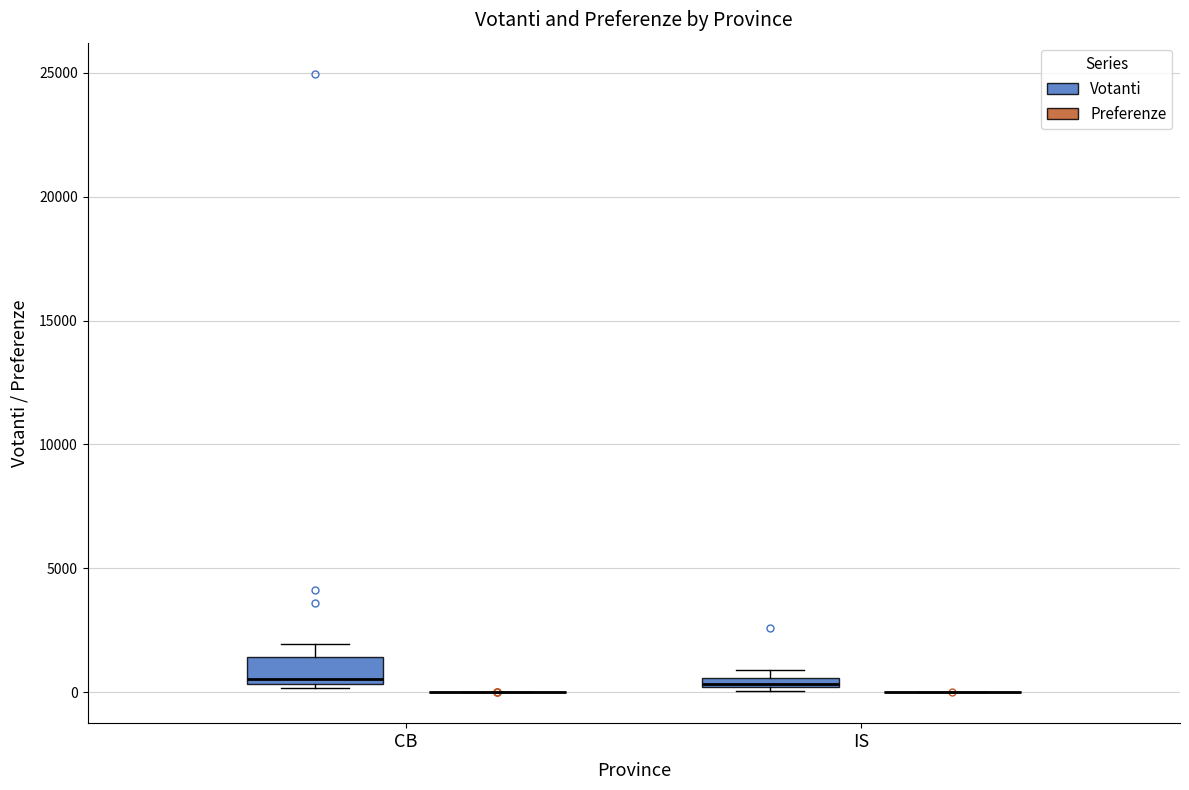

Where is the lower edge of the box for CB (Votanti) on the y-axis? The values are not printed on the chart, so give them approximately, as read against the axis.

500